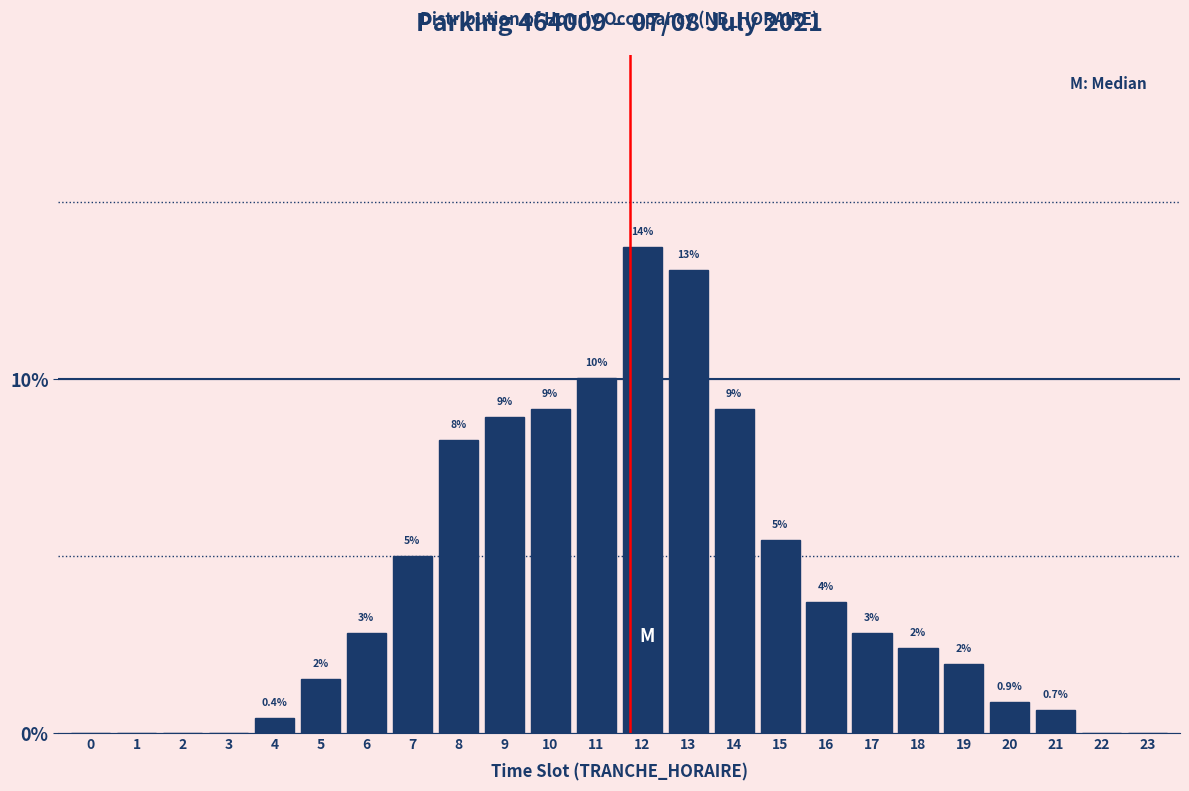

Where does the data first go above 2?

6